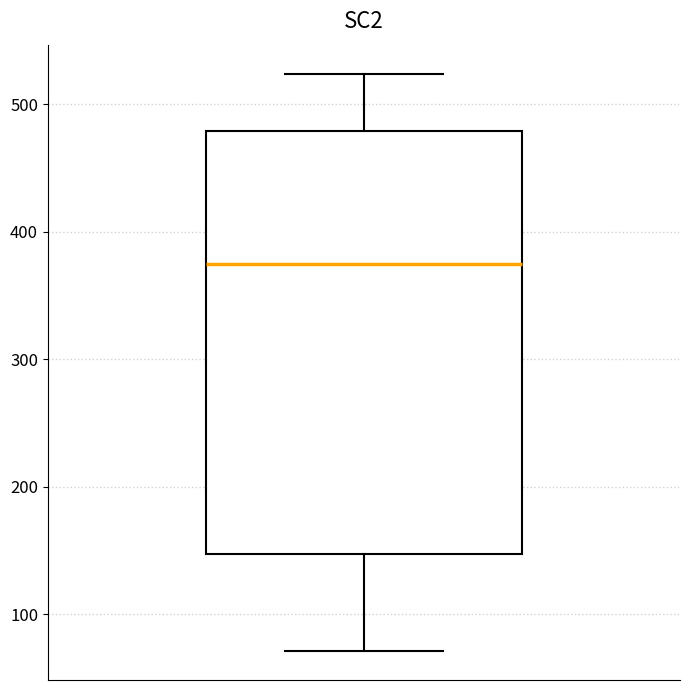

Read this box plot against the y-axis: the position of the median line, the range covered by the box, and the ends of both whiskers. The values are not printed on the chart, so give them approximately, as read against the axis.

median 380, box 150 to 480, whiskers 70 to 520